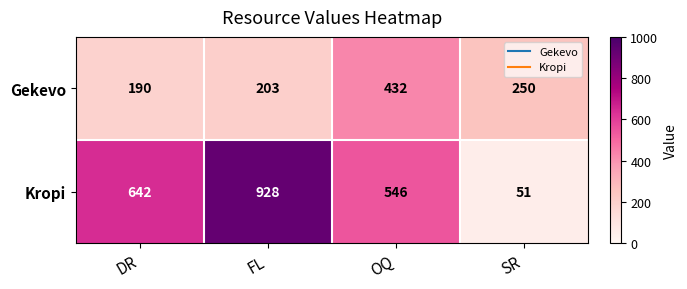

Which category has the lowest value across all series?

SR